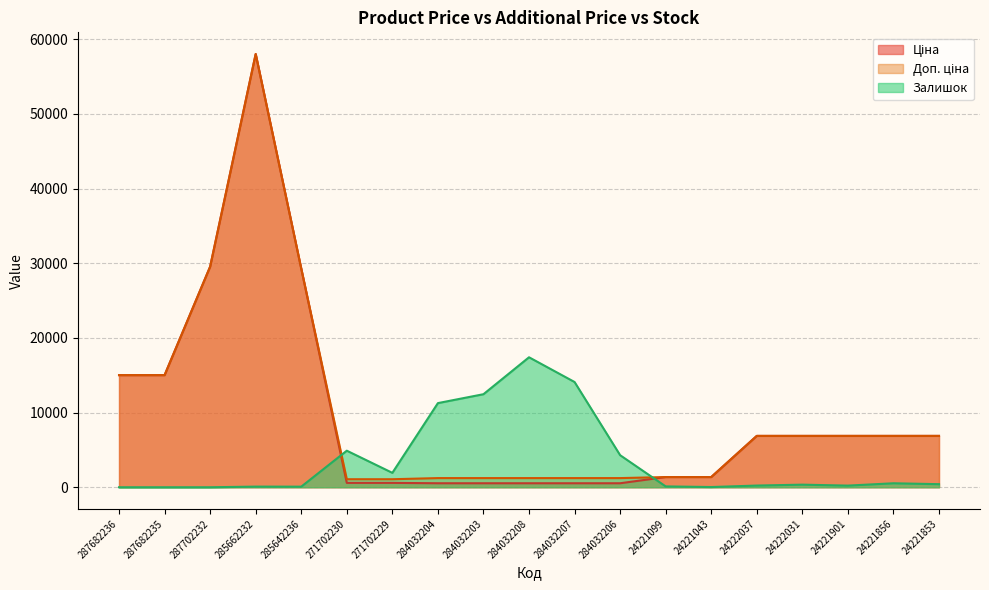

What is the label of the 17th point from the right?

287702232